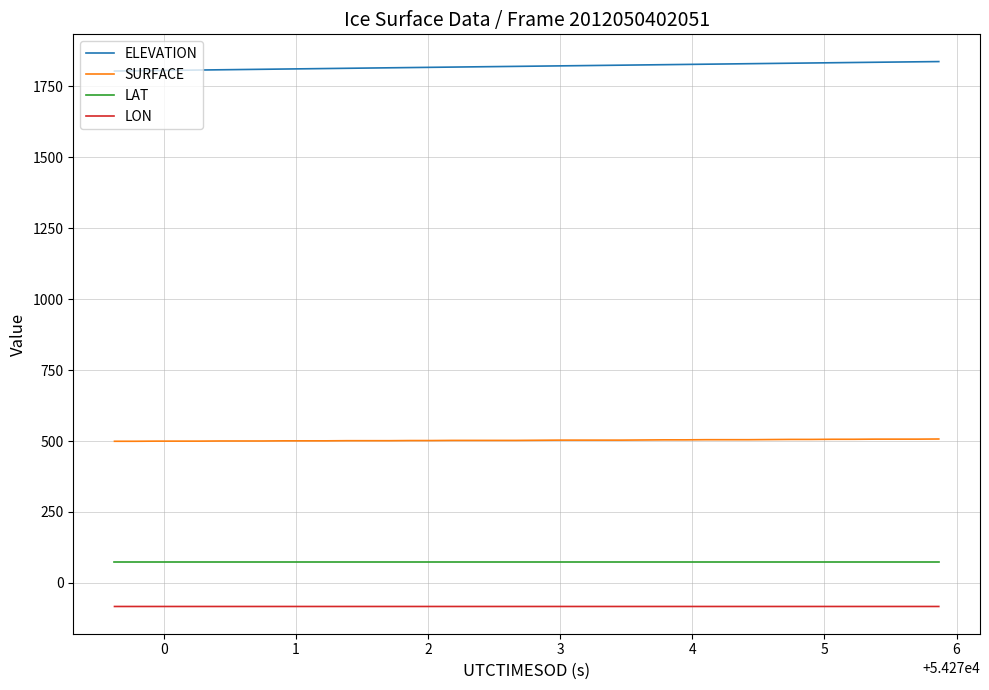

What is the maximum value for LON?

-83.1